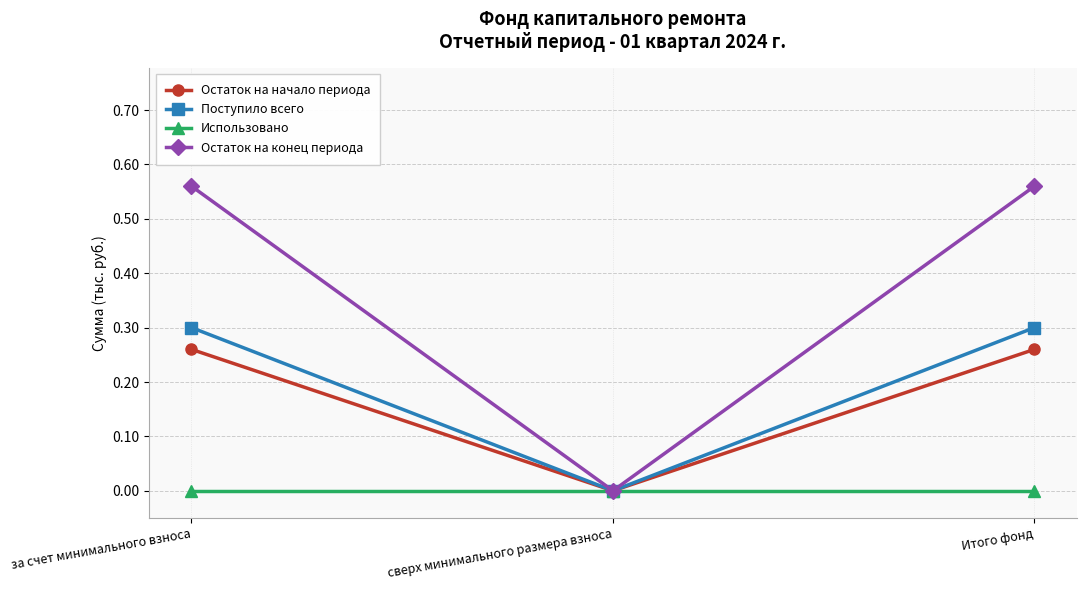

List the series in order of their peak value, highest first.

Остаток на конец периода, Поступило всего, Остаток на начало периода, Использовано